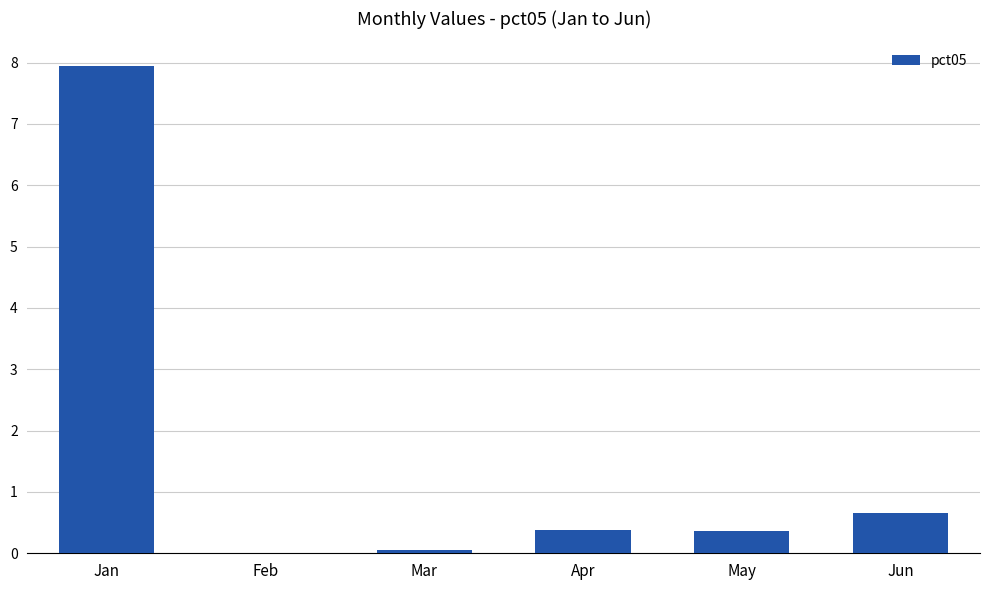

Reading right to left, transcribe all the data shown in this chart.

0.7	0.4	0.4	0.1	-0.1	7.9